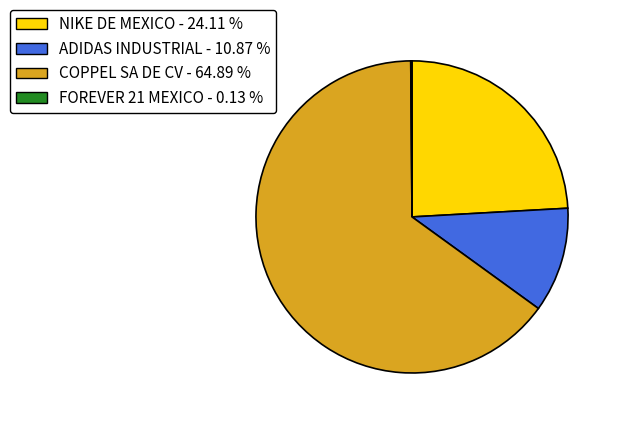

Does any single category account for the majority?

Yes